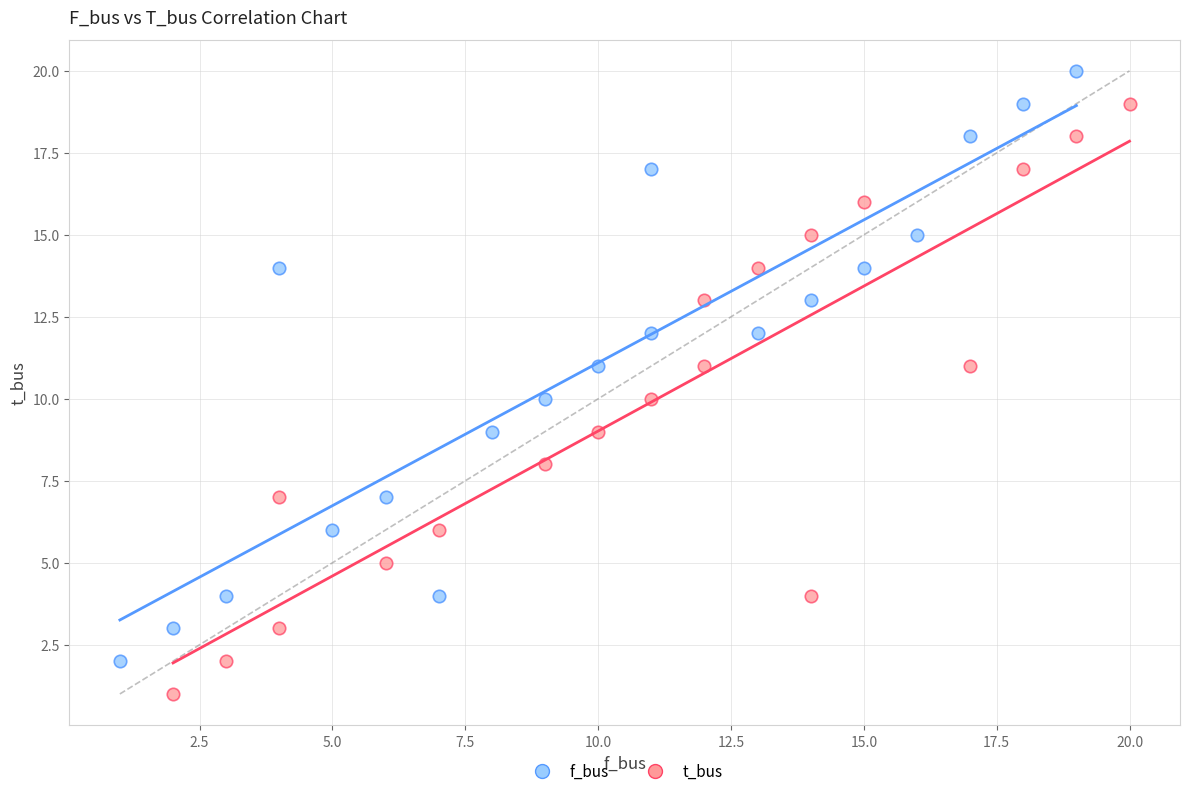

Which series contains the highest Y value?

f_bus